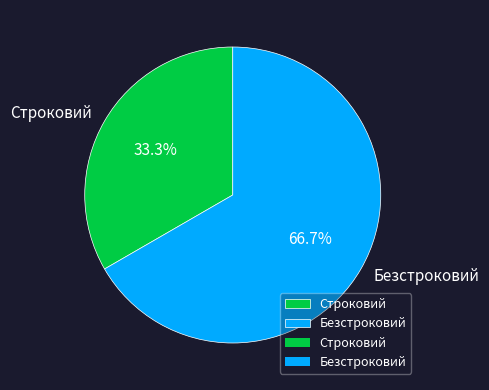

Is it true that Строковий is 33% of the pie?

True